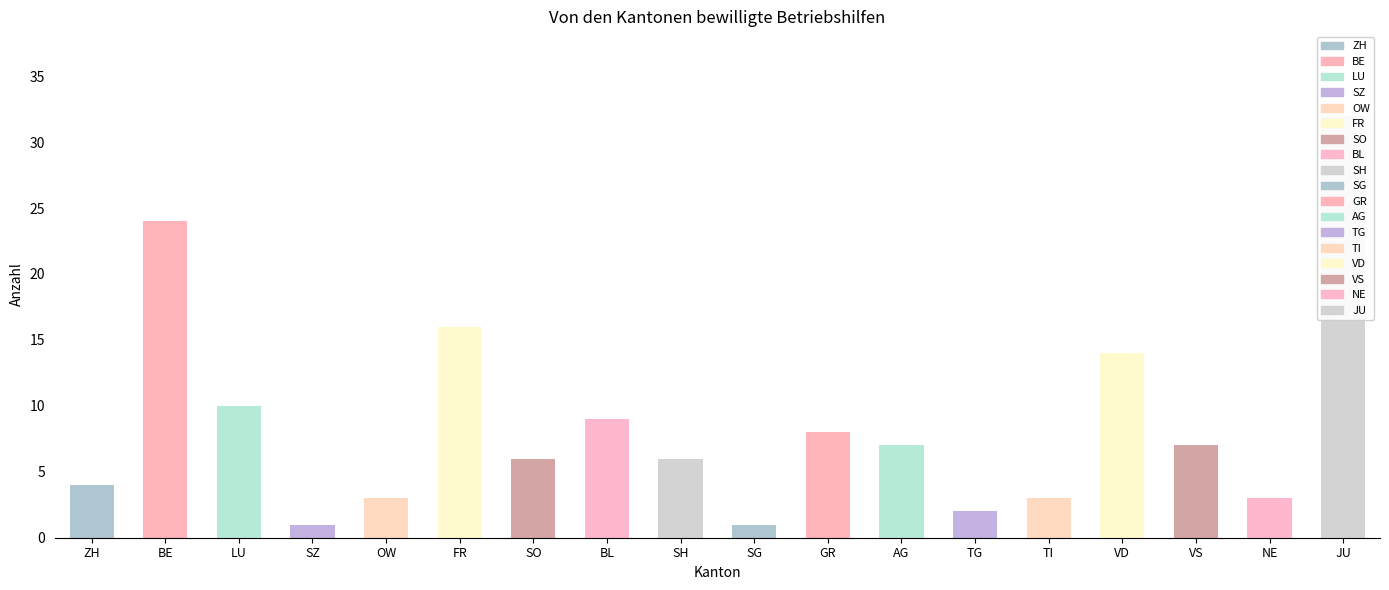

At which label is the value closest to 16?

FR